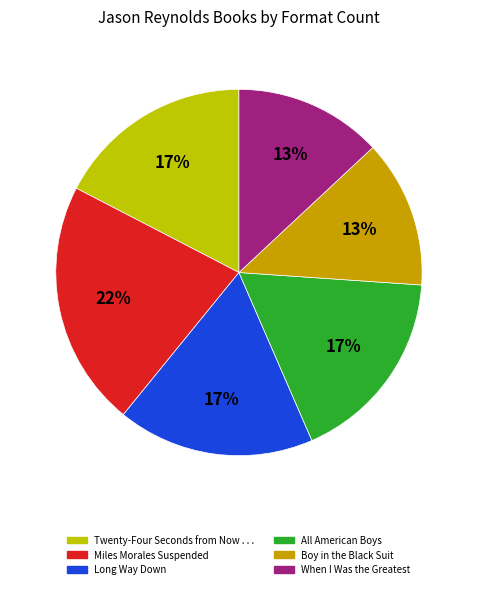

The All American Boys slice represents 17% of the pie. True or false?

True